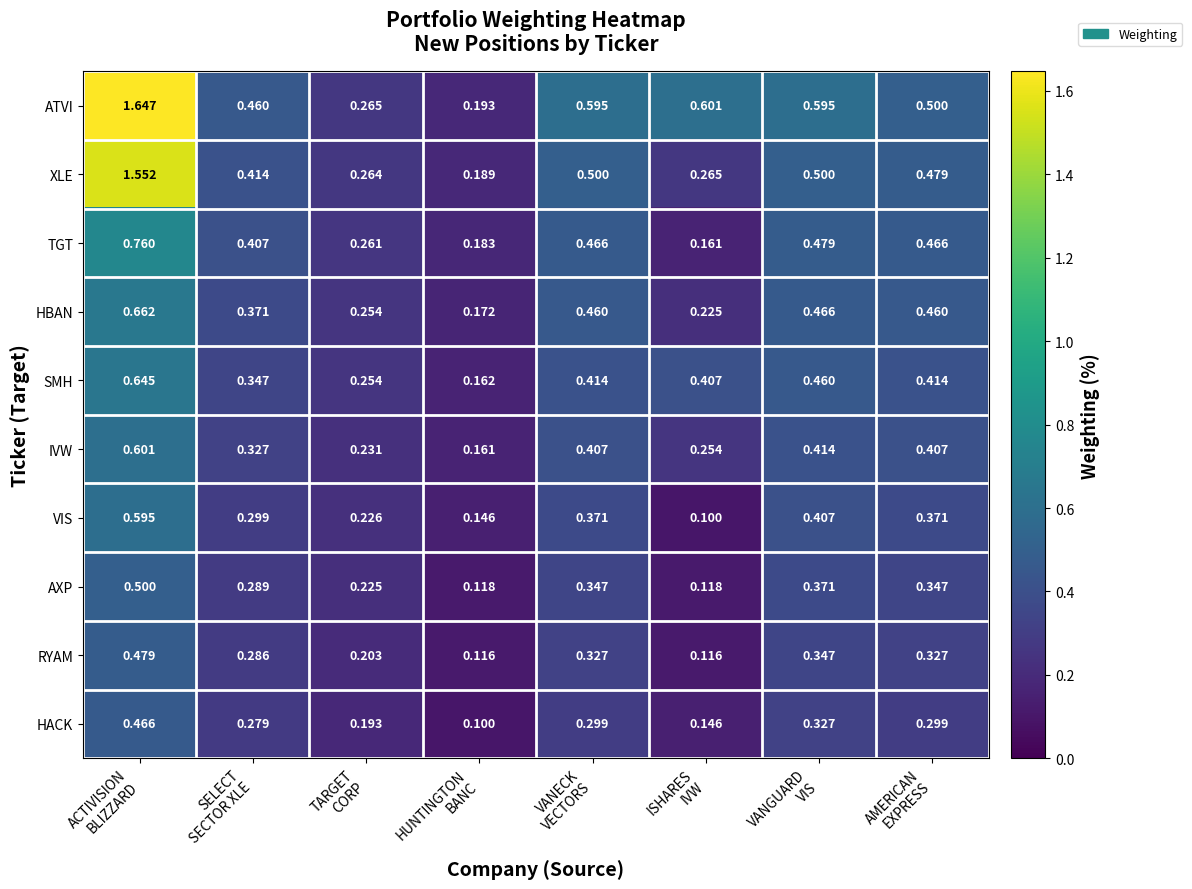

Which series has the widest spread of values?

ATVI